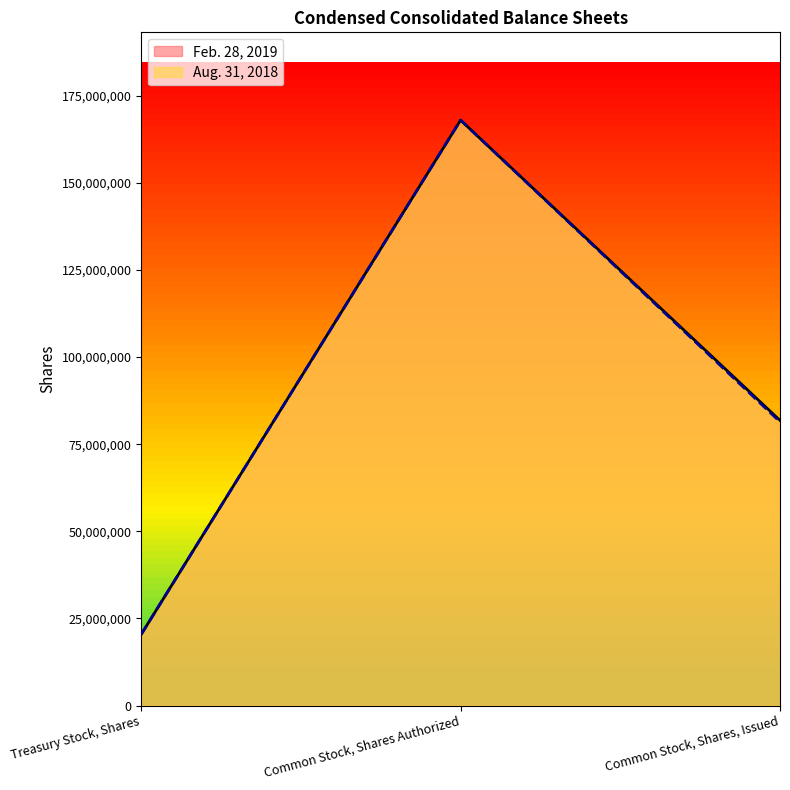

At how many categories does at least one series exceed 40770861?

2